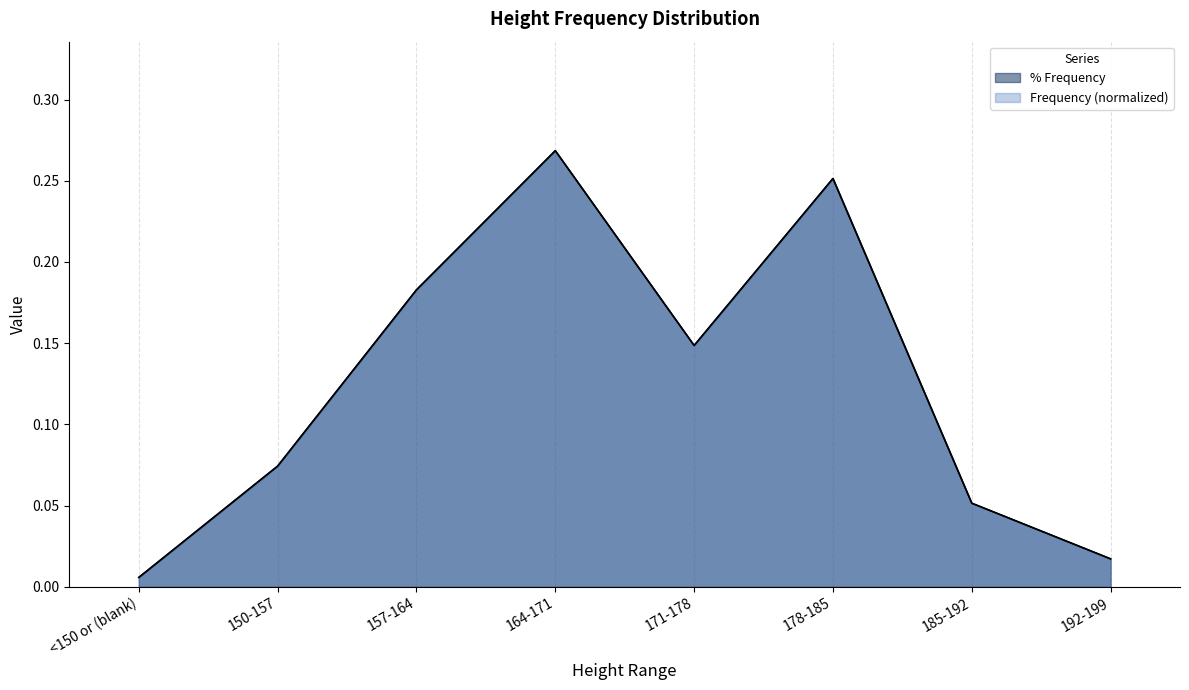

Which has a higher value, 150-157 or <150 or (blank)?

150-157